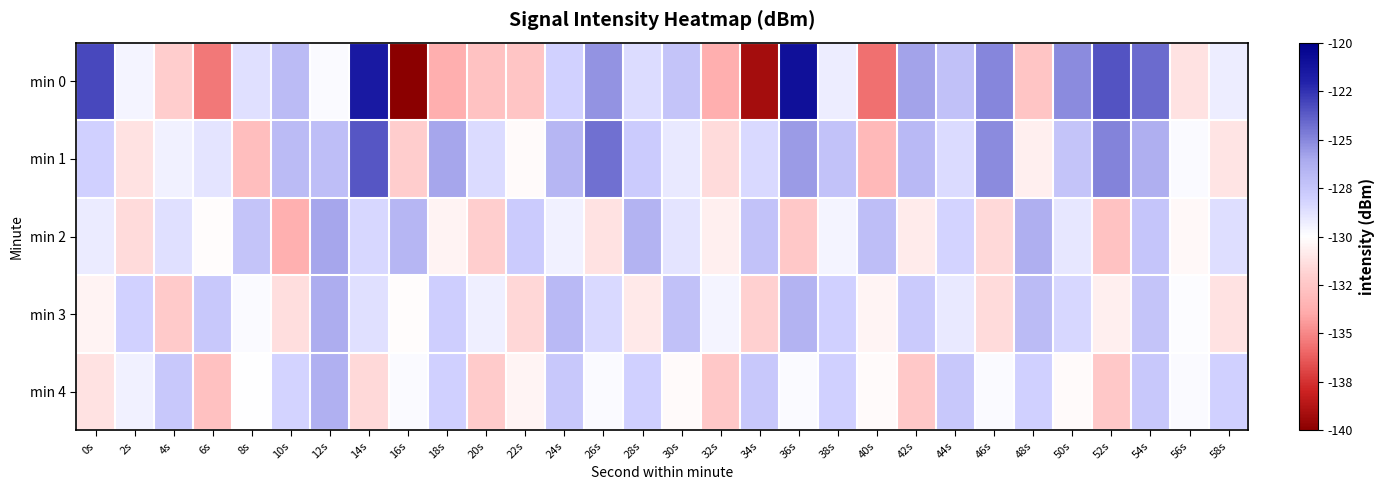

Which series changed the most between 8s and 32s?

min 0